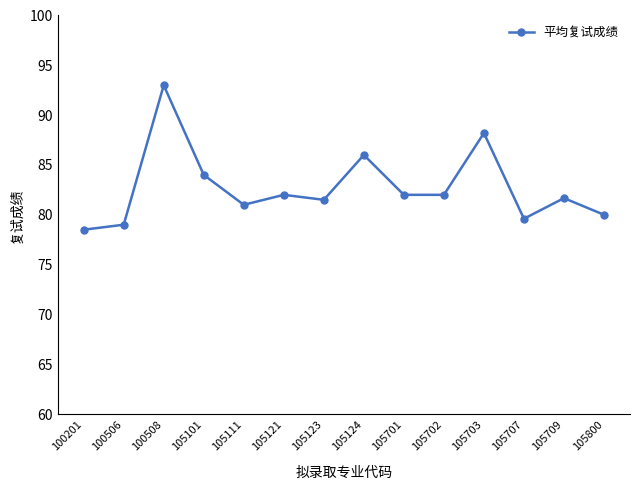

What is the smallest value displayed?

78.5